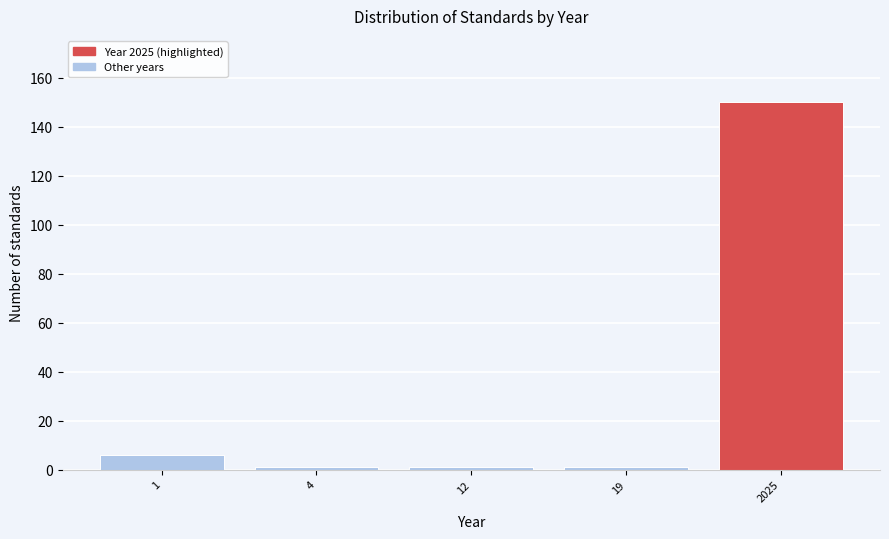

Reading left to right, transcribe all the data shown in this chart.

1=6	4=1	12=1	19=1	2025=150